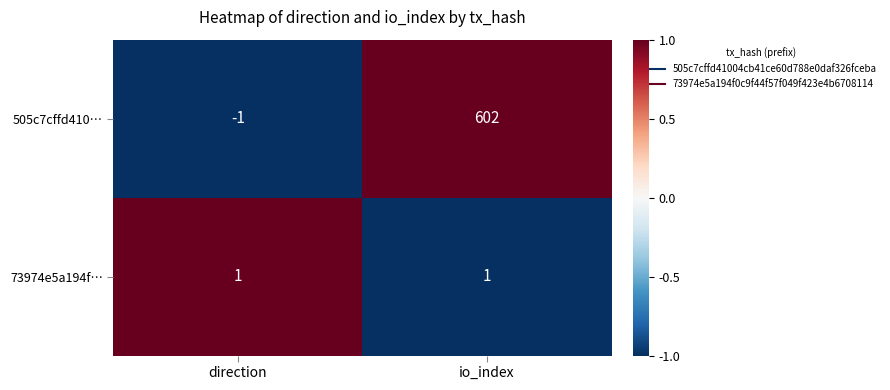

What is the difference between the maximum and minimum values in the 505c7cffd410… series?

603